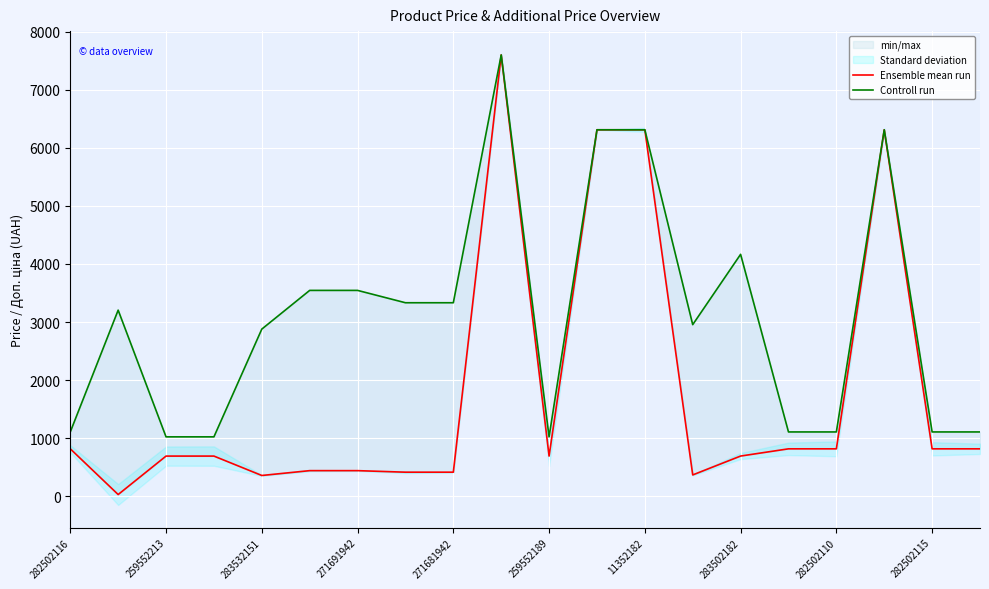

Between 282502115 and 19, which series saw the biggest shift?

Ensemble mean run